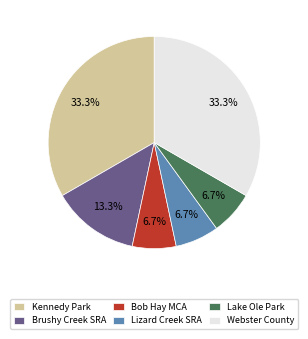

Does any single category account for the majority?

No